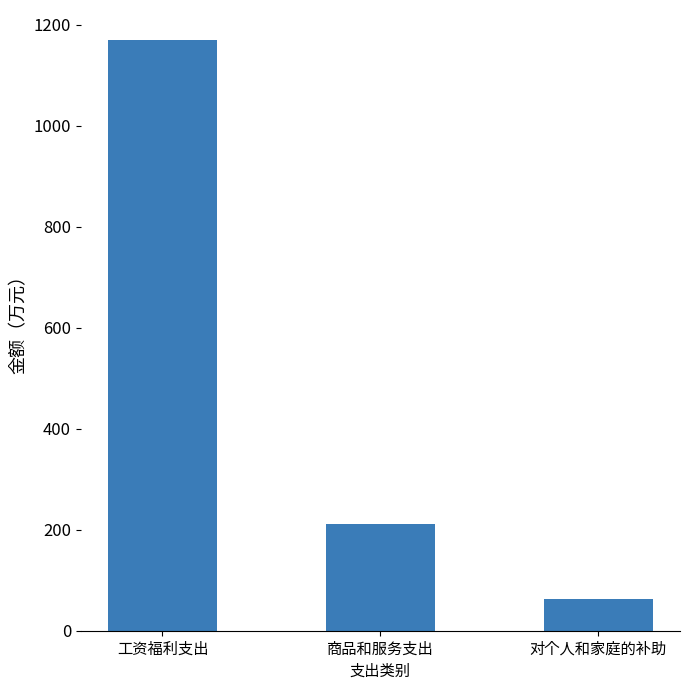

What is the average value?

481.1